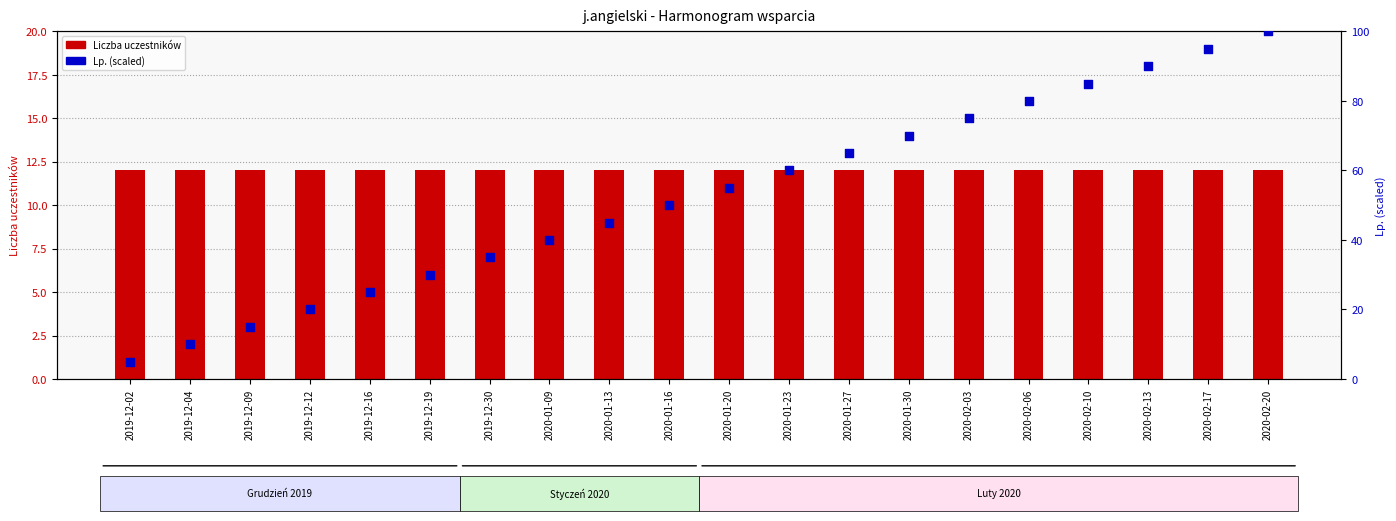

What is the total value across all series at 2019-12-04?

22